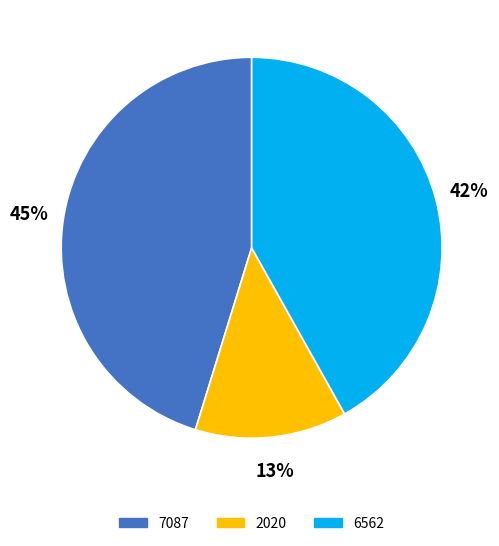

To the nearest percent, what is the difference between the largest and smallest slice percentages?

32%